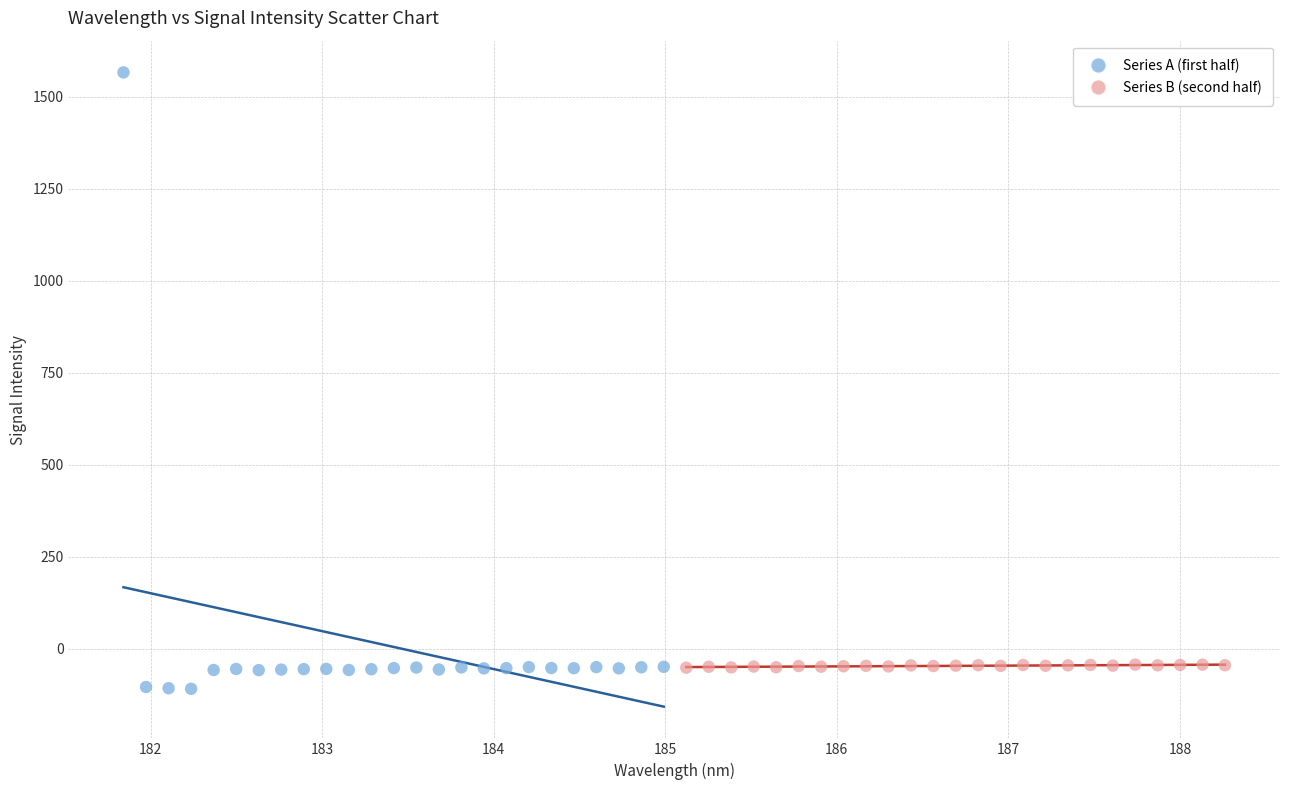

Which series reaches the maximum Y coordinate?

Series A (first half)